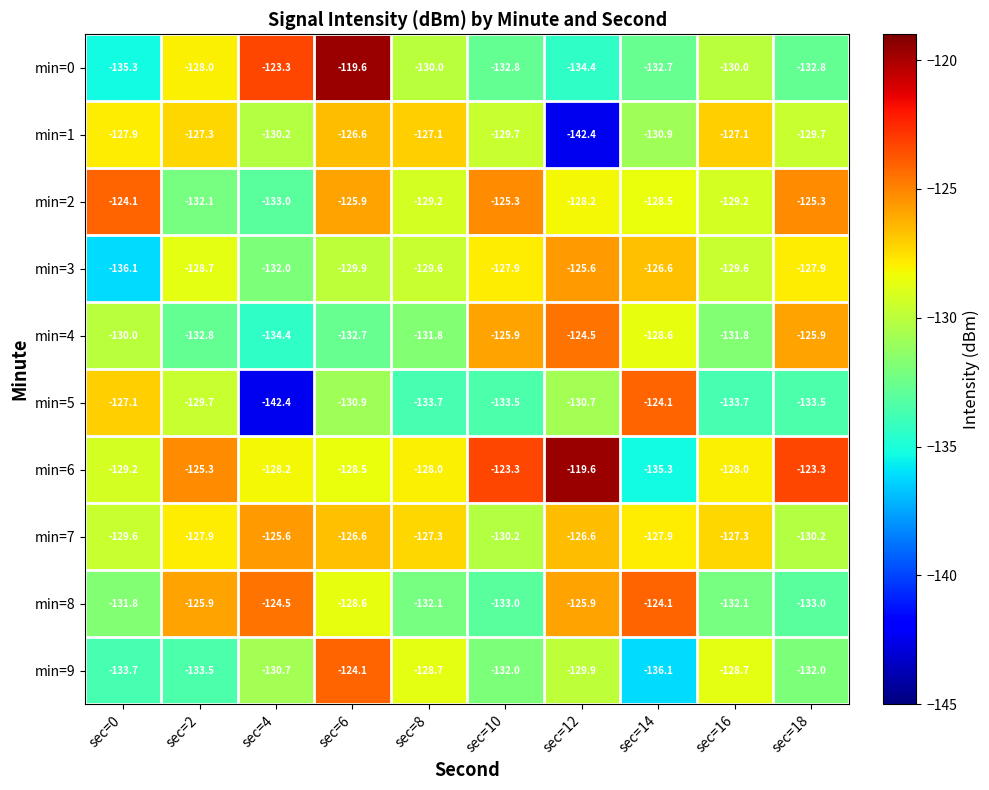

What is the lowest value of the min=3 series?

-136.1